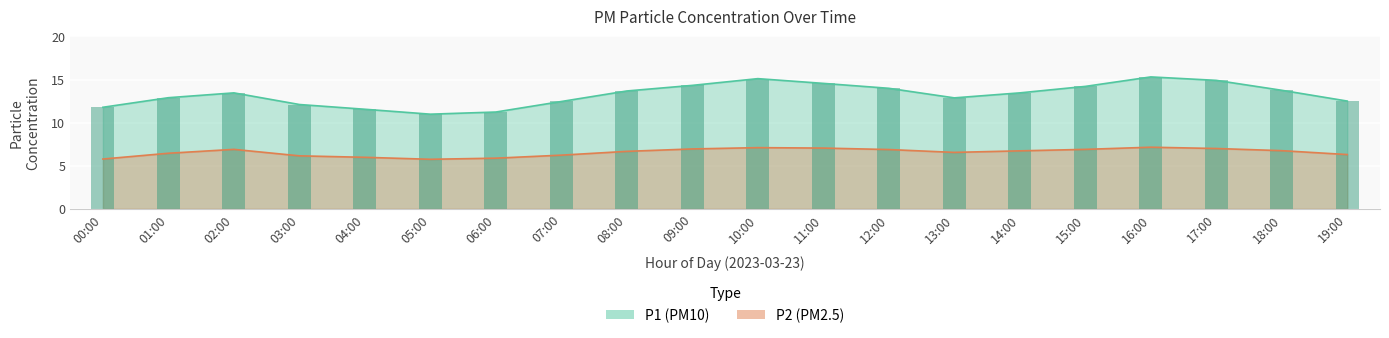

At how many categories does at least one series exceed 9?

20